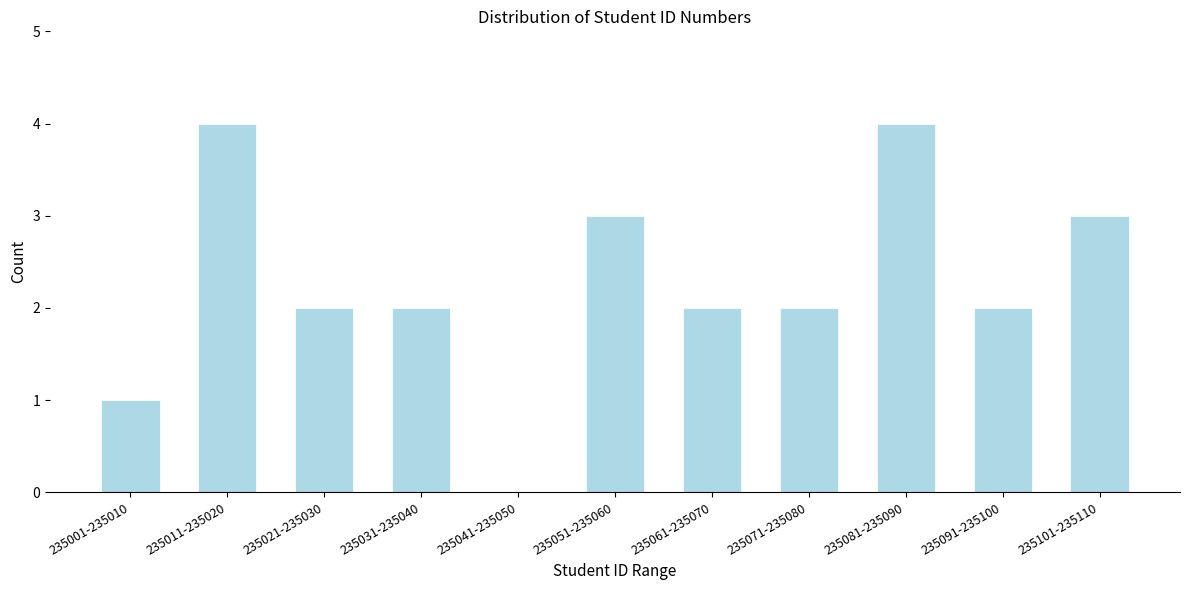

Reading left to right, what are all the values shown in this chart?

235001-235010=1	235011-235020=4	235021-235030=2	235031-235040=2	235041-235050=0	235051-235060=3	235061-235070=2	235071-235080=2	235081-235090=4	235091-235100=2	235101-235110=3